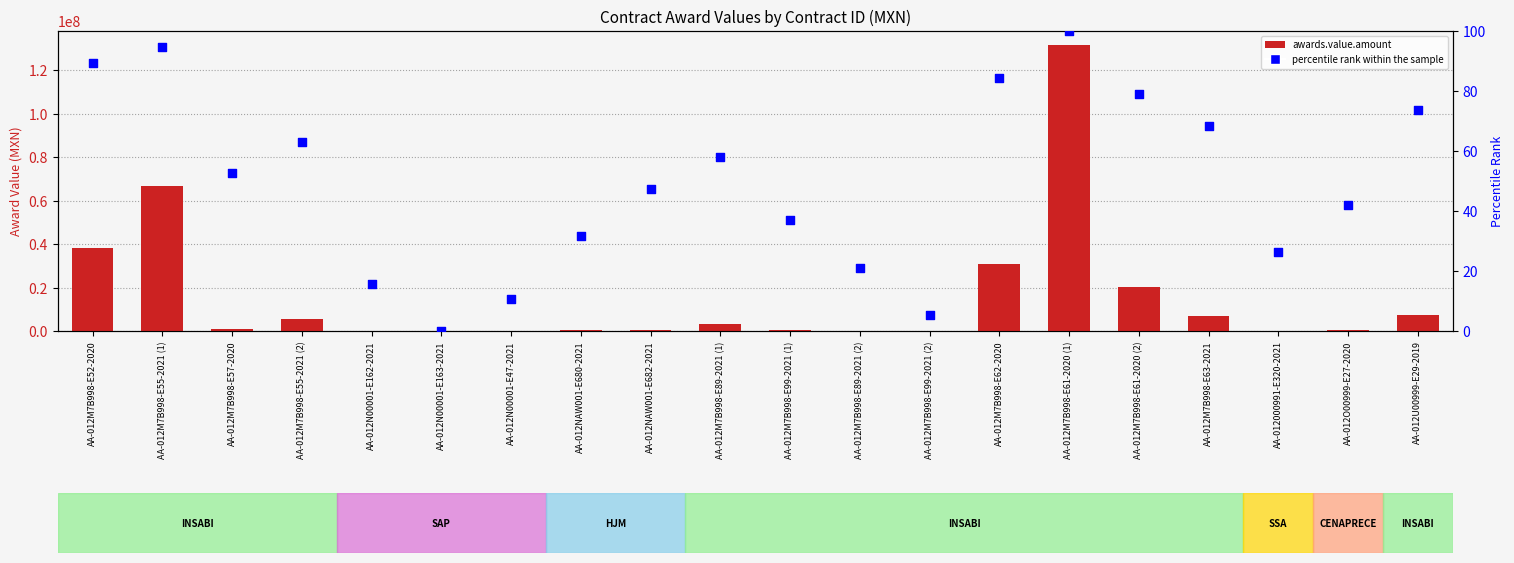

Is the value of percentile rank within the sample at AA-012000991-E320-2021 greater than the value of awards.value.amount at AA-012M7B998-E57-2020?

No